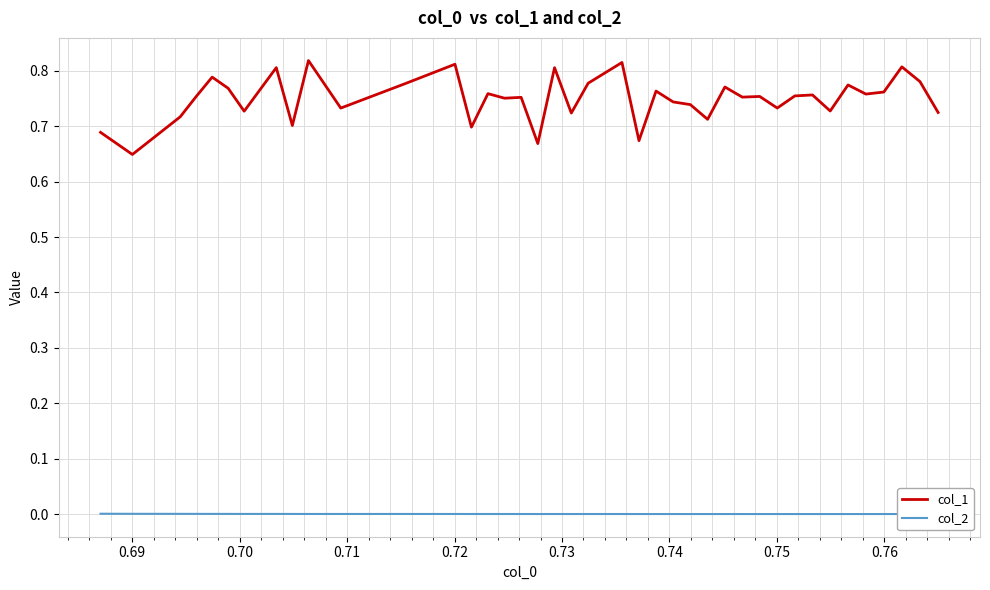

List the series in order of their peak value, highest first.

col_1, col_2